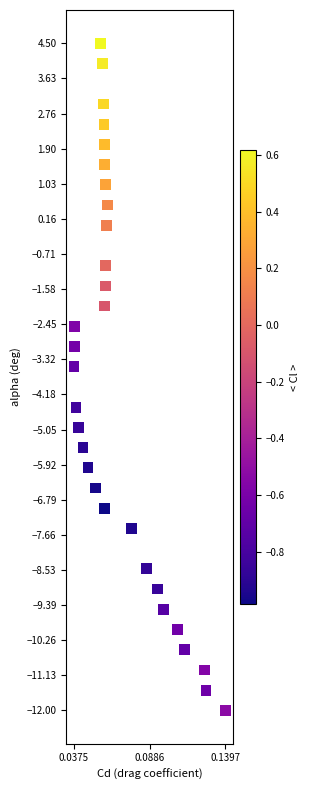

What is the range of Y values (max minus min)?

16.5